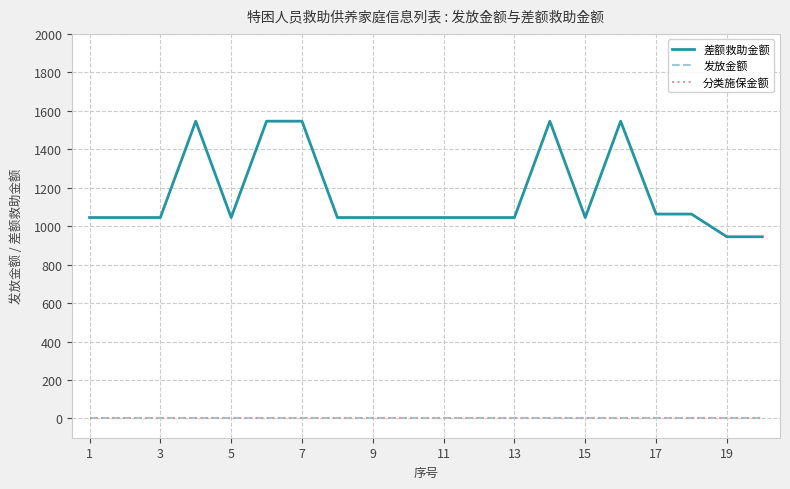

Does the chart have visible grid lines?

Yes